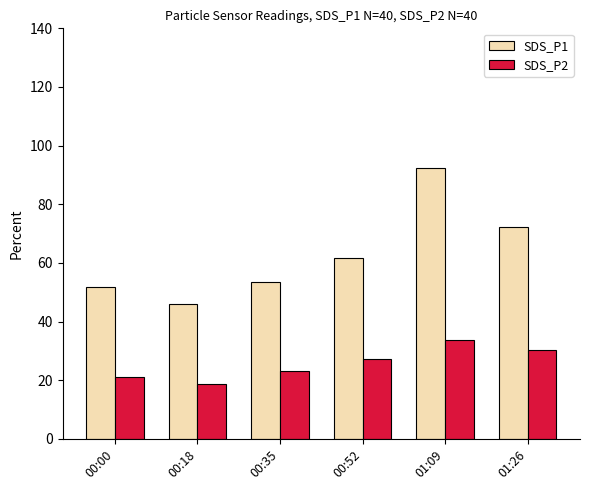

How many values in the SDS_P2 series exceed 27?

3